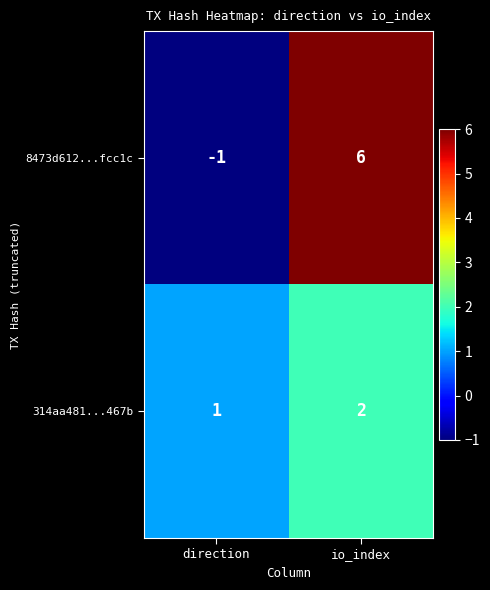

What is the total value across all series at io_index?

8